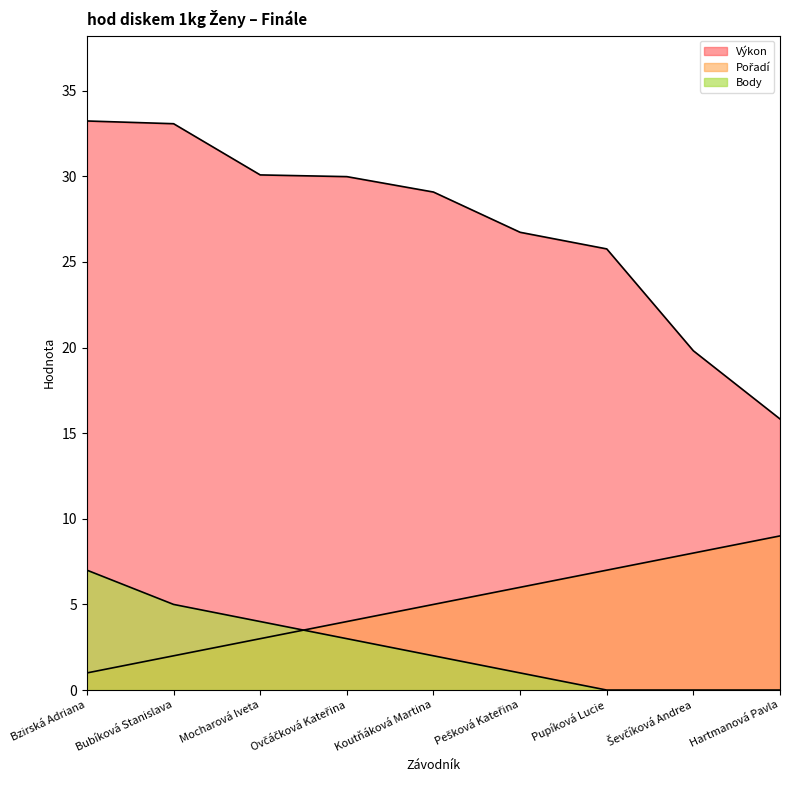

Which series has the largest total across all categories?

Výkon